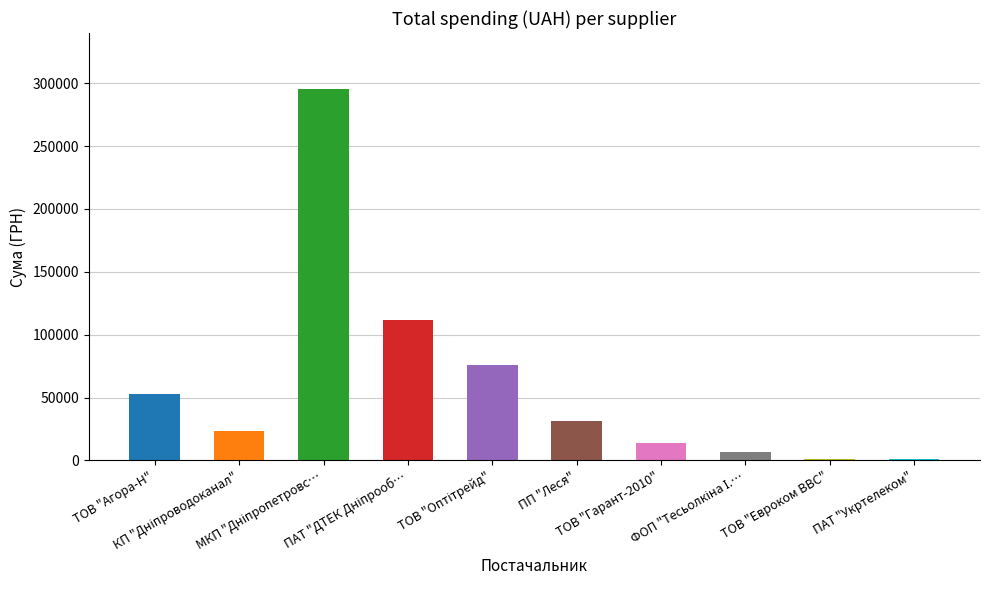

What is the maximum value shown in the chart?

295638.6